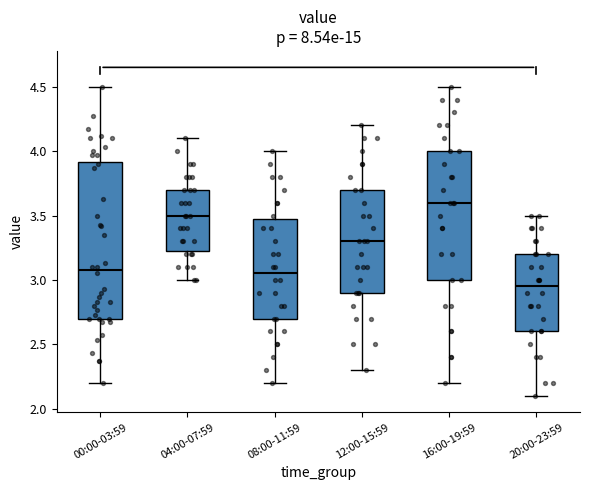

Reading left to right, read every box against the y-axis: the position of its median line, the range the box covers, and the ends of its whiskers. The values are not printed on the chart, so give them approximately, as read against the axis.

00:00-03:59: median 3.10, box 2.70 to 3.90, whiskers 2.20 to 4.50
04:00-07:59: median 3.50, box 3.25 to 3.70, whiskers 3.00 to 4.10
08:00-11:59: median 3.05, box 2.70 to 3.50, whiskers 2.20 to 4.00
12:00-15:59: median 3.30, box 2.90 to 3.70, whiskers 2.30 to 4.20
16:00-19:59: median 3.60, box 3.00 to 4.00, whiskers 2.20 to 4.50
20:00-23:59: median 2.95, box 2.60 to 3.20, whiskers 2.10 to 3.50